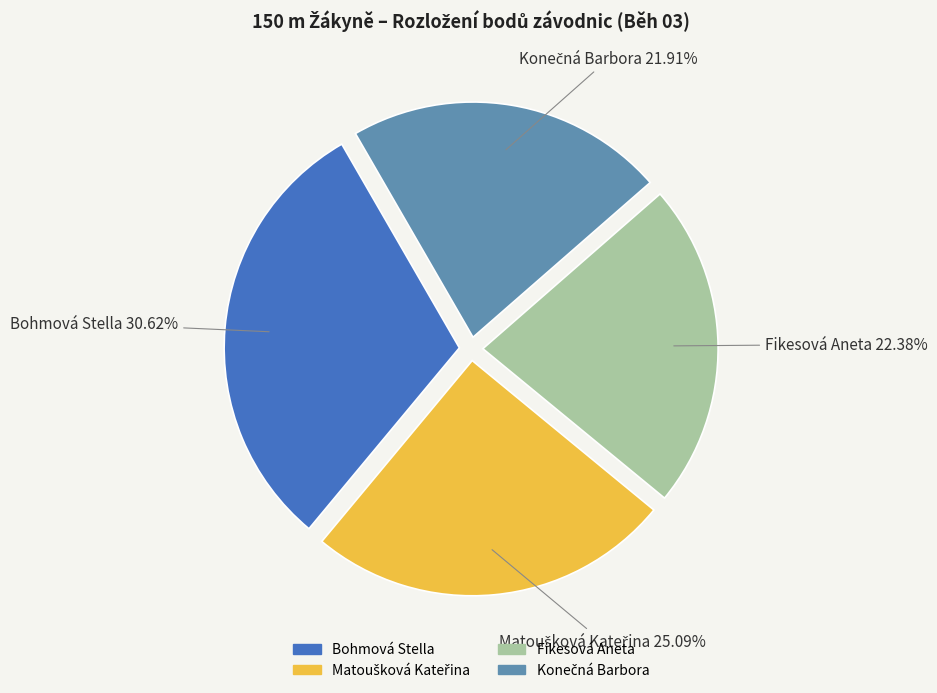

Count the number of slices in the pie.

4